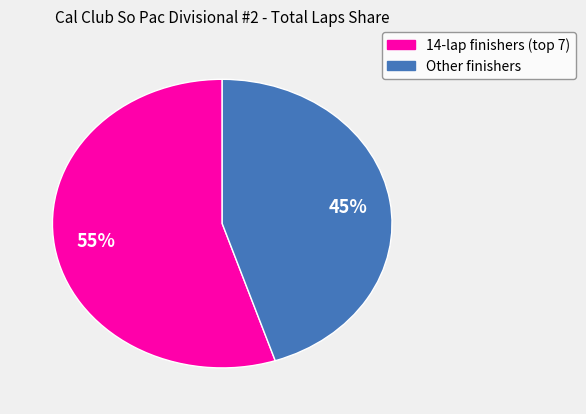

To the nearest percent, what is the average slice percentage?

50%